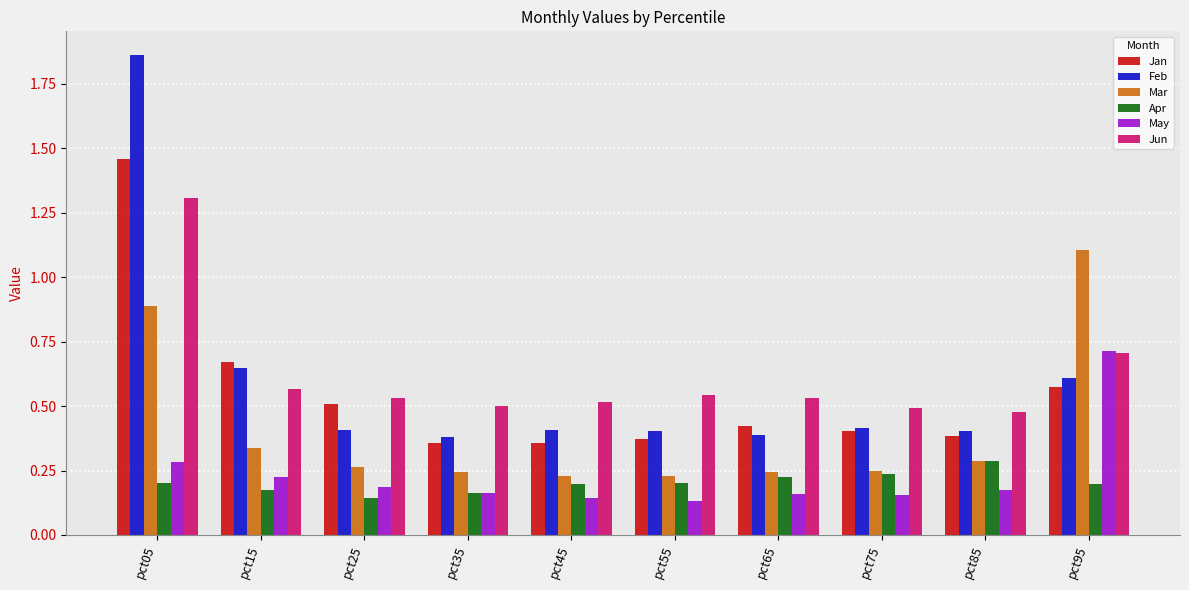

Rank the series by their maximum value, from highest to lowest.

Feb, Jan, Jun, Mar, May, Apr